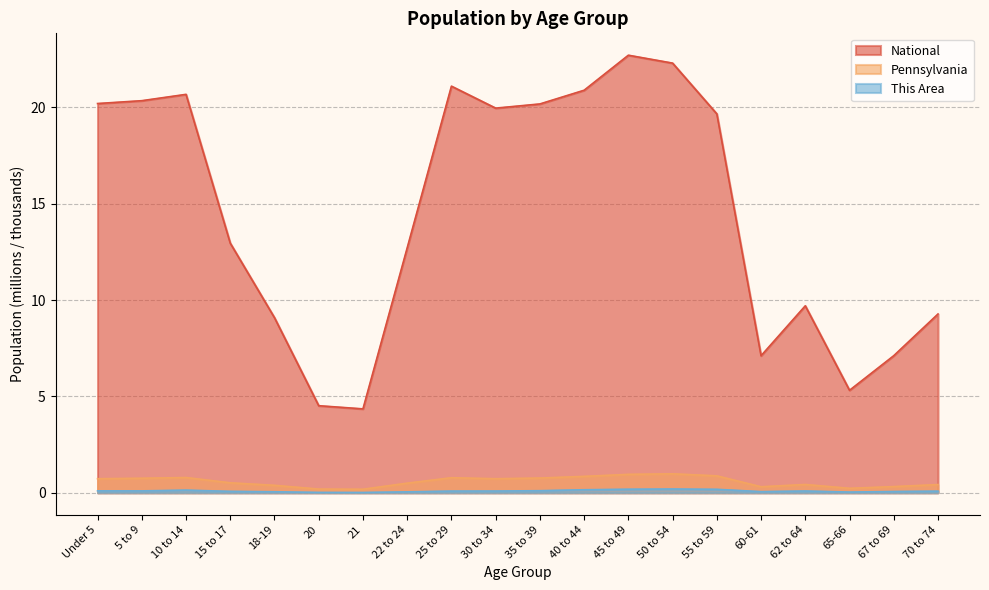

Does the chart have visible grid lines?

Yes